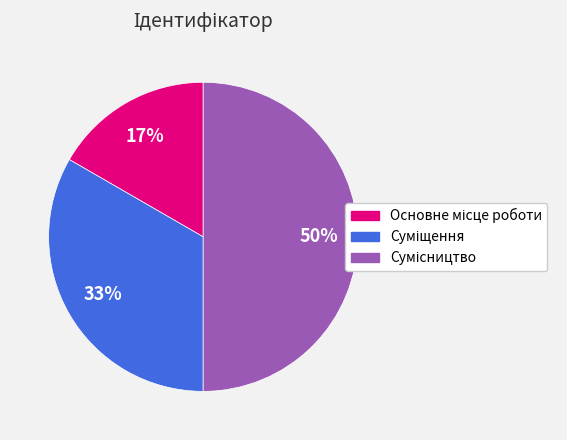

To the nearest percent, what is the average slice percentage?

33%